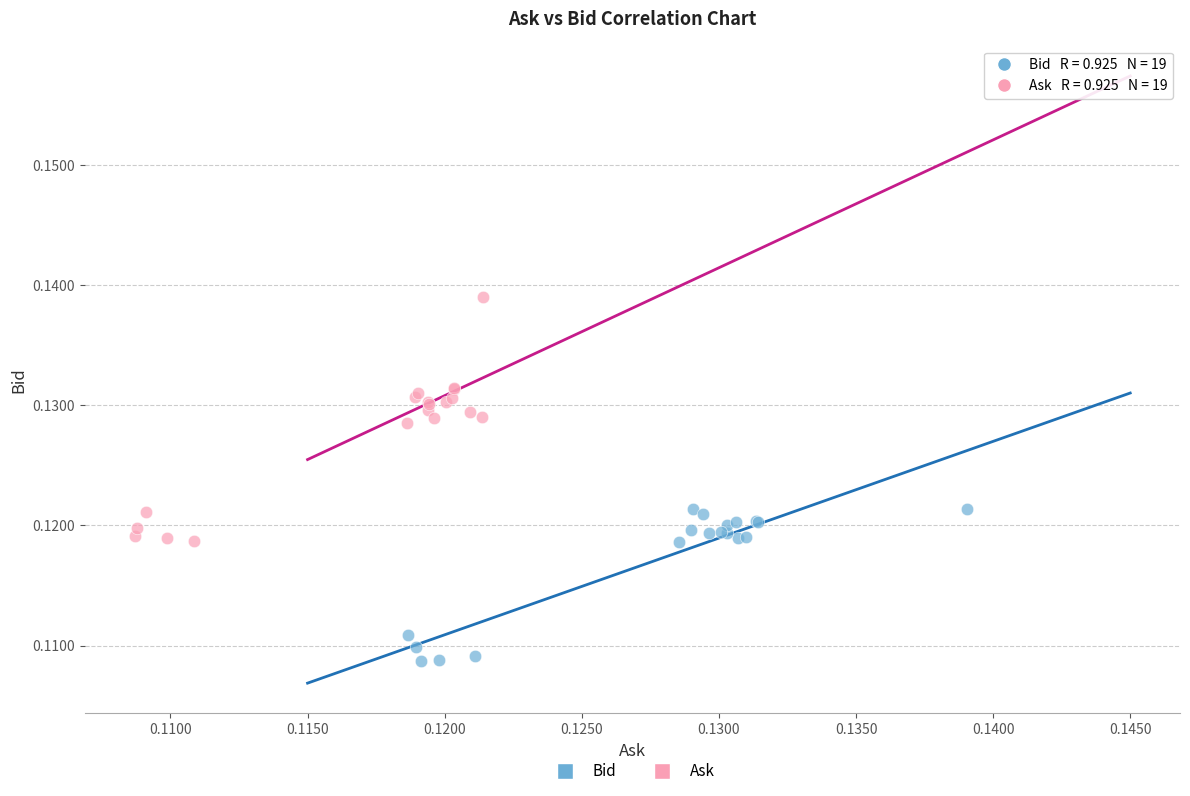

Which series contains the lowest Y value?

Bid